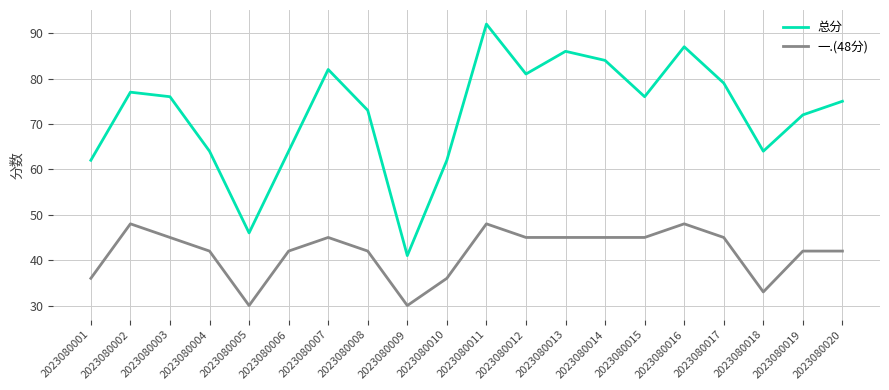

At which label does 一.(48分) first exceed 45?

2023080002